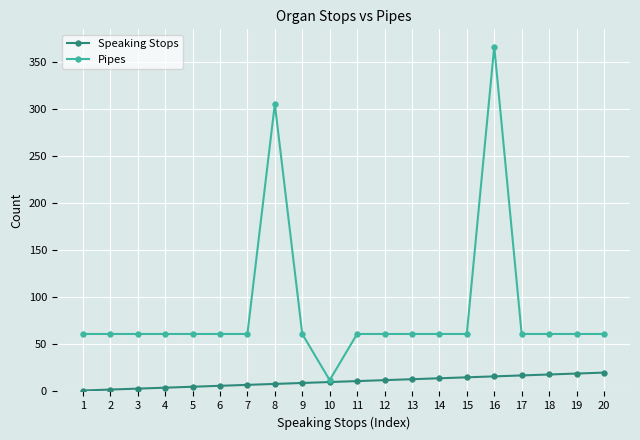

Which series has the widest spread of values?

Pipes